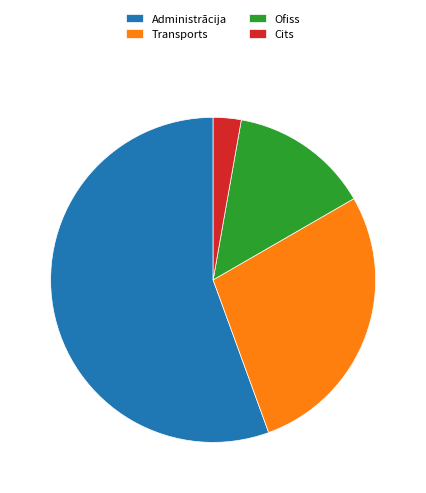

Which slice represents more than half of the pie?

Administrācija